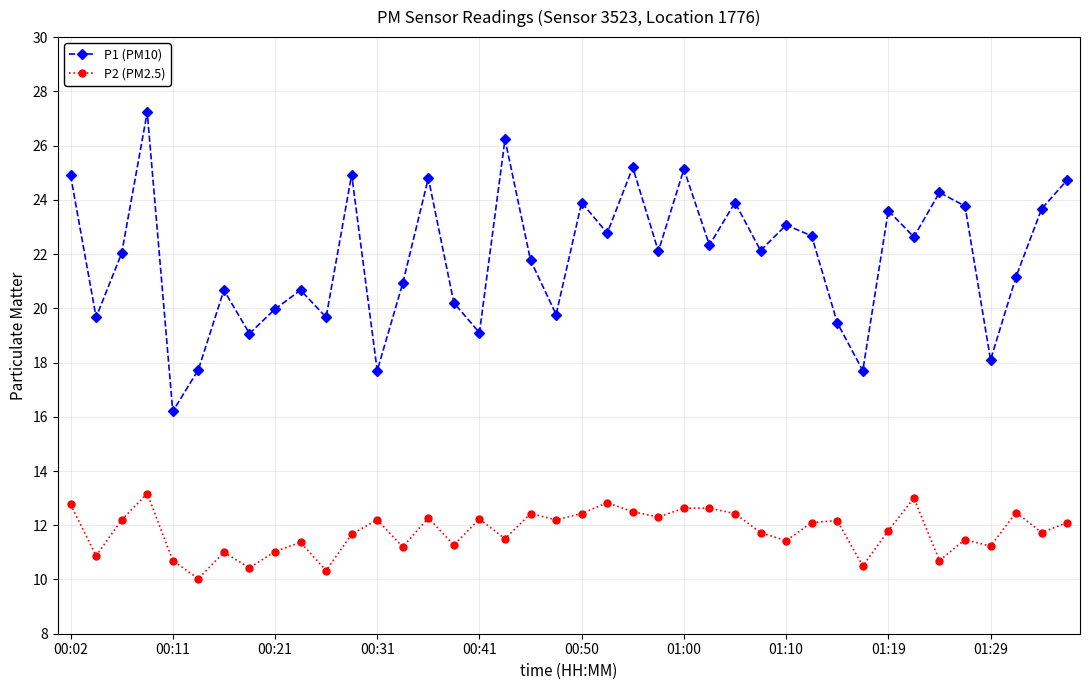

What is the difference between the maximum and minimum values in the P1 (PM10) series?

11.0